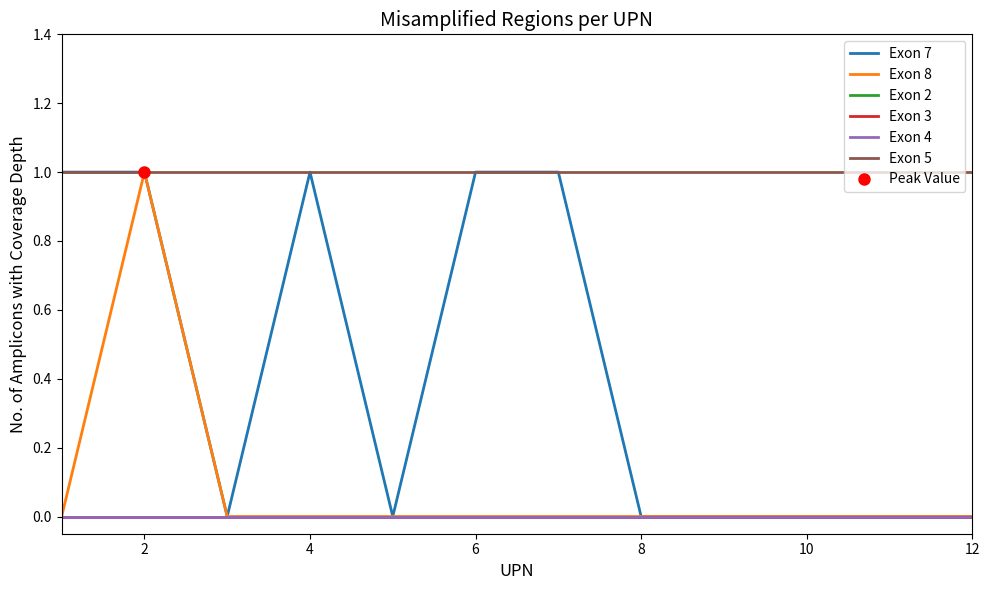

What is the total value across all series at 10?

1